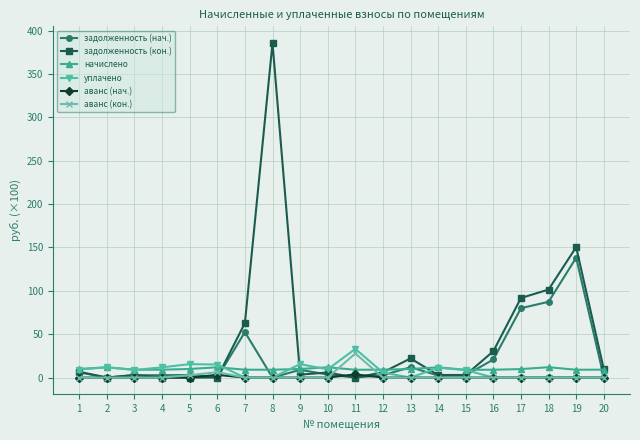

The начислено series shows 9.0 at 12. True or false?

True